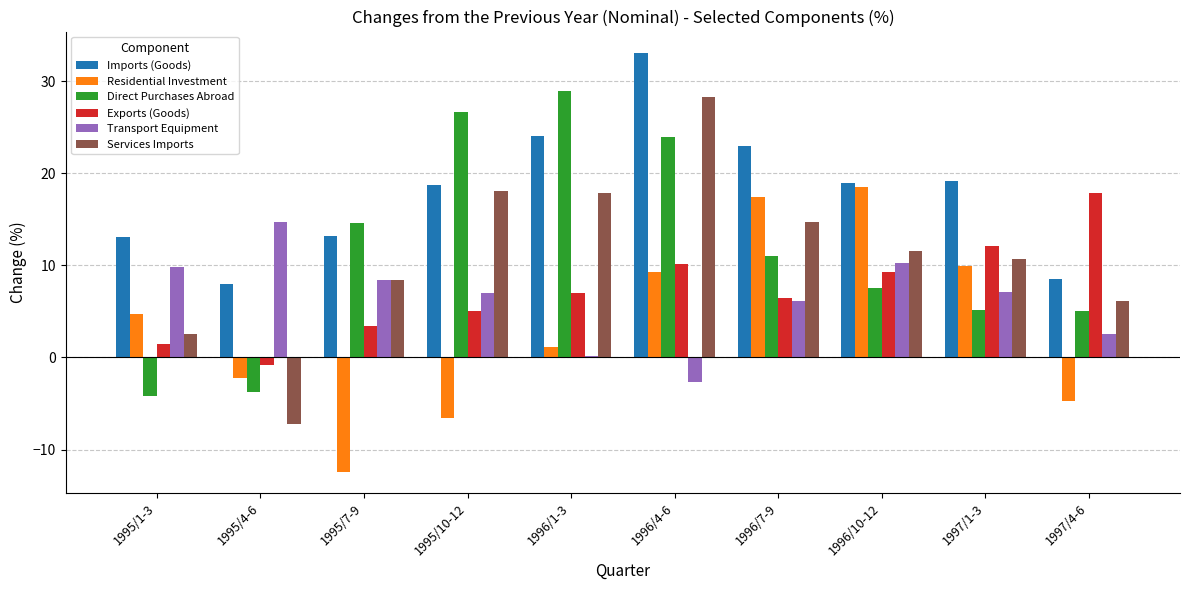

What is the greatest value displayed?

33.1